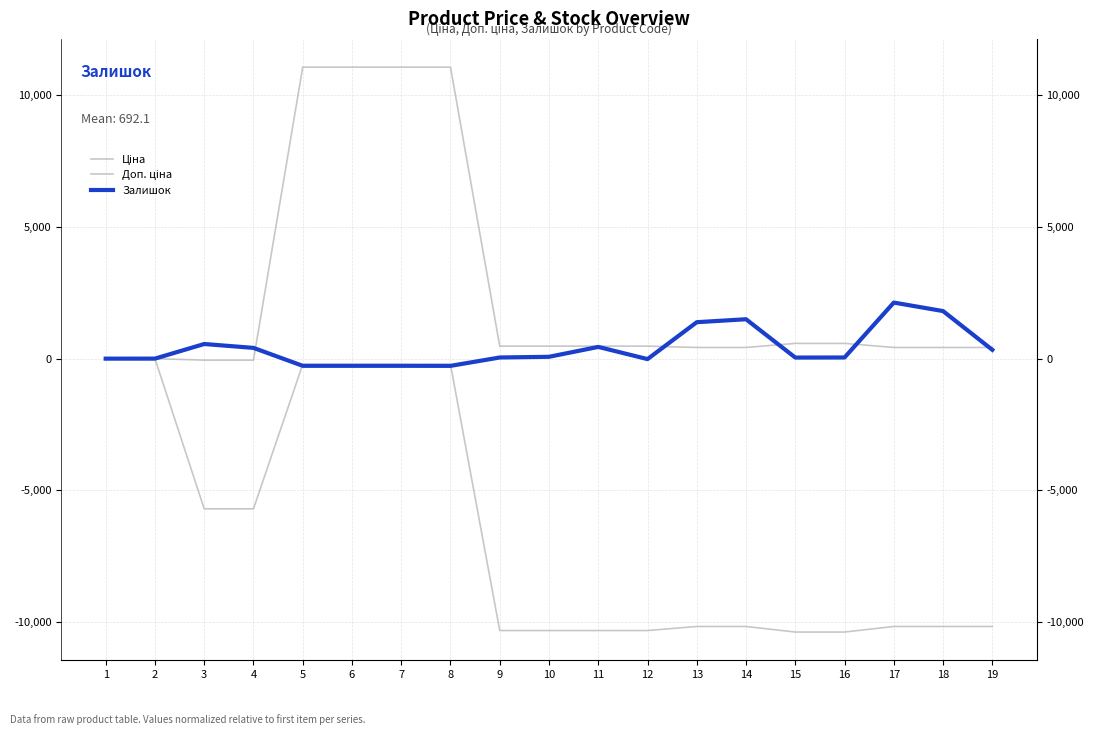

True or false: Ціна and Доп. ціна intersect in this chart.

False